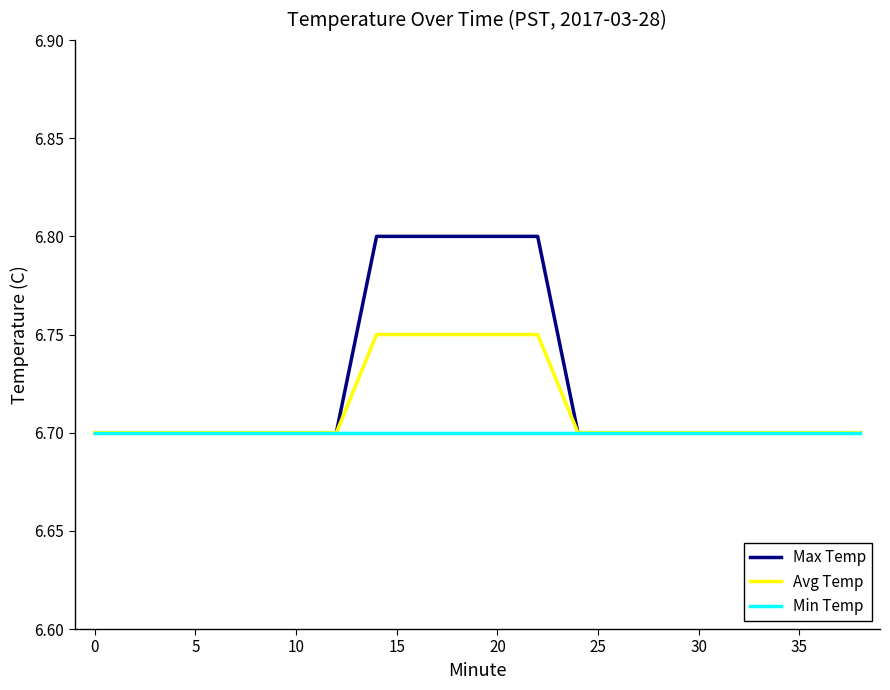

Rank the series by their maximum value, from highest to lowest.

Max Temp, Avg Temp, Min Temp